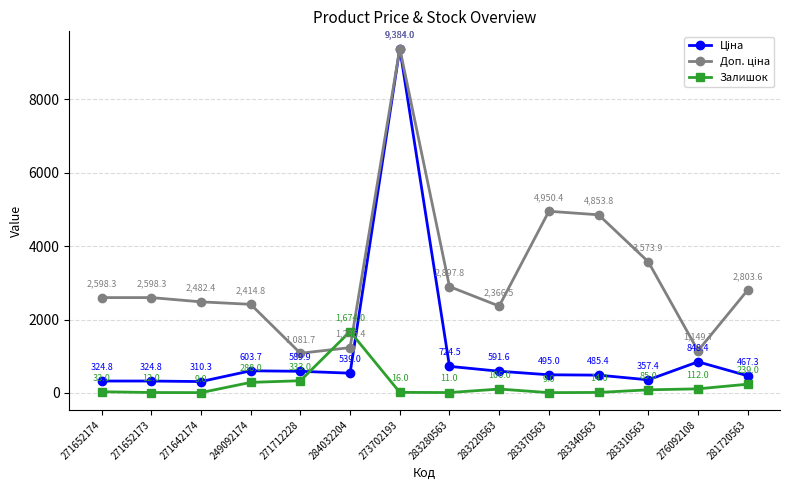

The Залишок series shows 11.0 at 283280563. True or false?

True